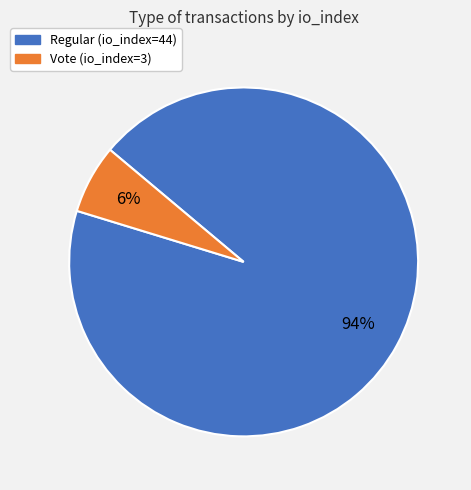

The Vote (io_index=3) slice represents 6% of the pie. True or false?

True